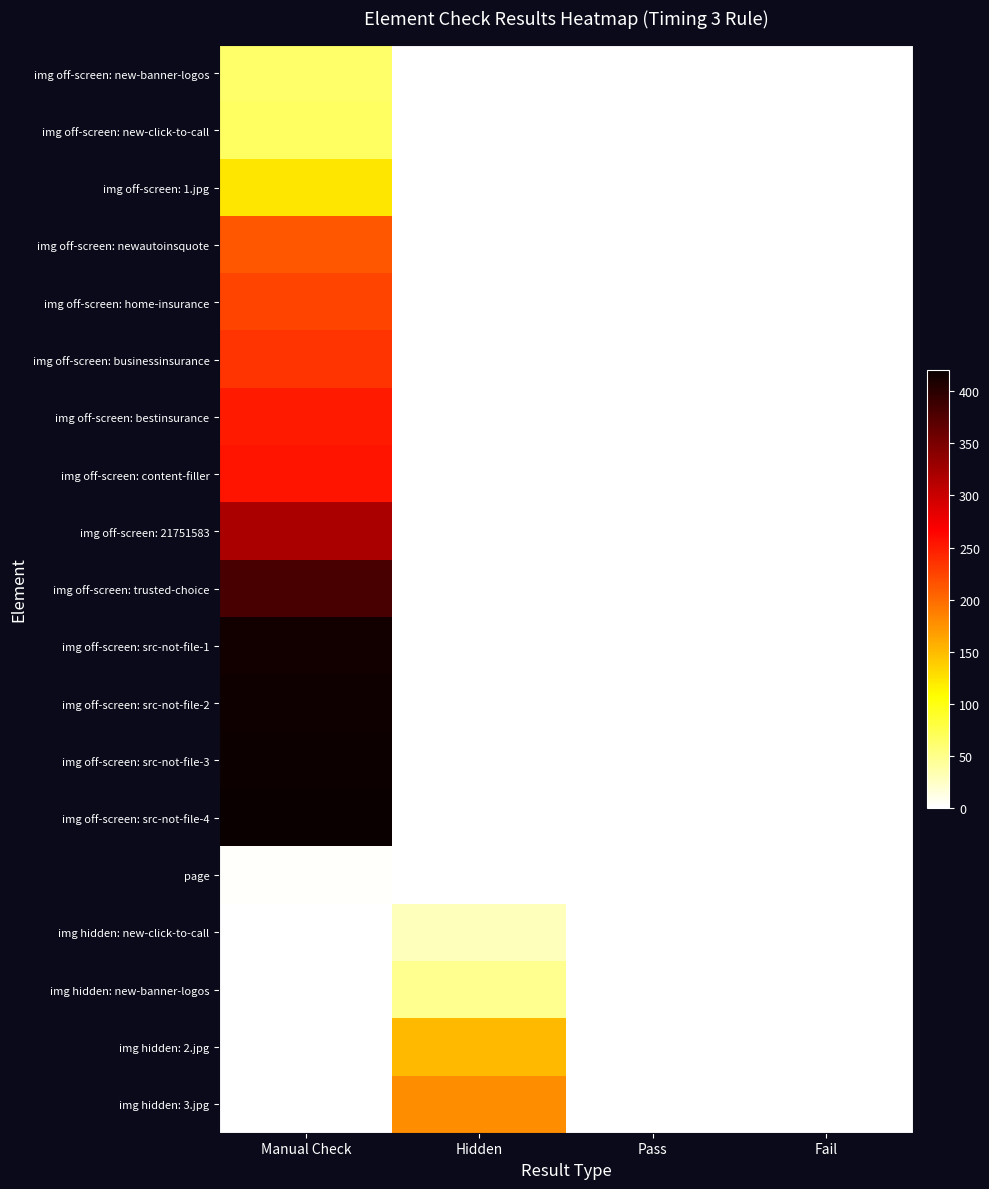

Reading left to right, list all the values displayed in this chart.

img off-screen: new-banner-logos: Manual Check=63	Hidden=0	Pass=0	Fail=0
img off-screen: new-click-to-call: Manual Check=67	Hidden=0	Pass=0	Fail=0
img off-screen: 1.jpg: Manual Check=122	Hidden=0	Pass=0	Fail=0
img off-screen: newautoinsquote: Manual Check=213	Hidden=0	Pass=0	Fail=0
img off-screen: home-insurance: Manual Check=224	Hidden=0	Pass=0	Fail=0
img off-screen: businessinsurance: Manual Check=235	Hidden=0	Pass=0	Fail=0
img off-screen: bestinsurance: Manual Check=250	Hidden=0	Pass=0	Fail=0
img off-screen: content-filler: Manual Check=254	Hidden=0	Pass=0	Fail=0
img off-screen: 21751583: Manual Check=320	Hidden=0	Pass=0	Fail=0
img off-screen: trusted-choice: Manual Check=381	Hidden=0	Pass=0	Fail=0
img off-screen: src-not-file-1: Manual Check=415	Hidden=0	Pass=0	Fail=0
img off-screen: src-not-file-2: Manual Check=417	Hidden=0	Pass=0	Fail=0
img off-screen: src-not-file-3: Manual Check=419	Hidden=0	Pass=0	Fail=0
img off-screen: src-not-file-4: Manual Check=421	Hidden=0	Pass=0	Fail=0
page: Manual Check=2	Hidden=0	Pass=0	Fail=0
img hidden: new-click-to-call: Manual Check=0	Hidden=29	Pass=0	Fail=0
img hidden: new-banner-logos: Manual Check=0	Hidden=47	Pass=0	Fail=0
img hidden: 2.jpg: Manual Check=0	Hidden=150	Pass=0	Fail=0
img hidden: 3.jpg: Manual Check=0	Hidden=178	Pass=0	Fail=0